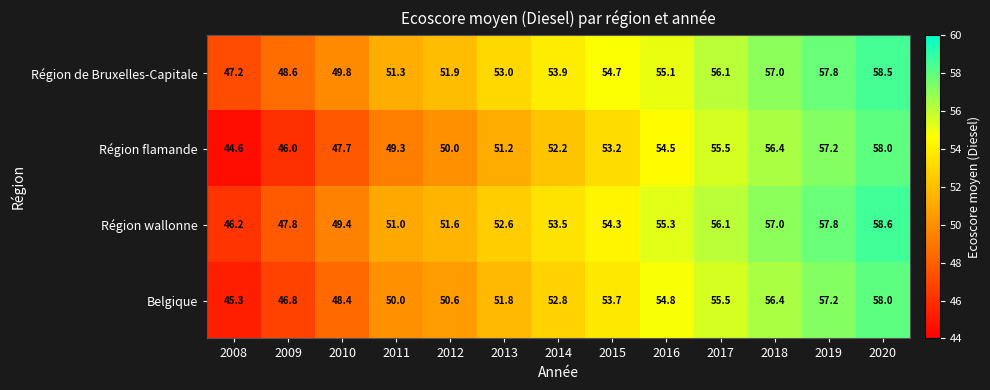

How many categories are shown in the chart?

13